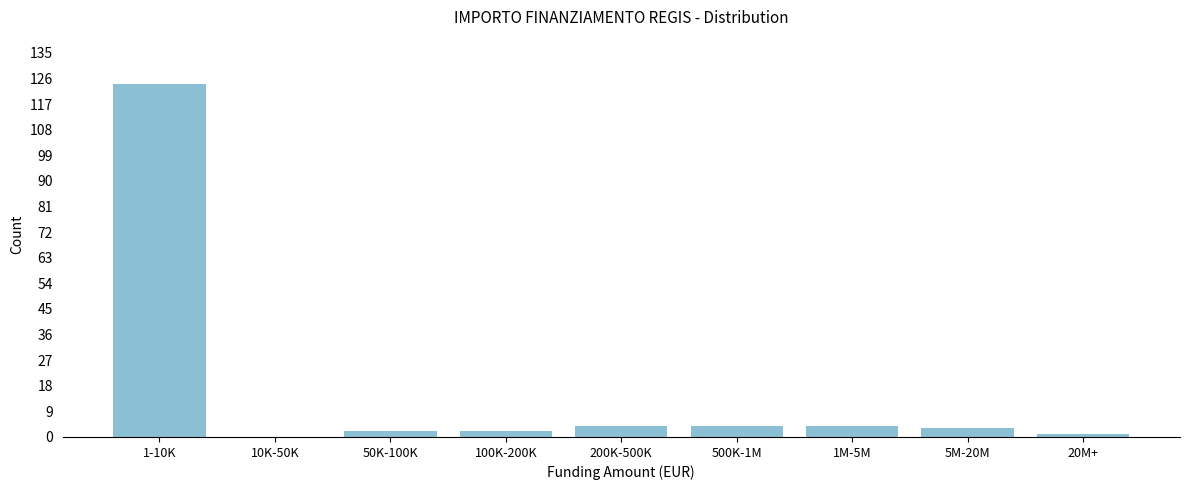

Reading right to left, transcribe all the data shown in this chart.

20M+=1	5M-20M=3	1M-5M=4	500K-1M=4	200K-500K=4	100K-200K=2	50K-100K=2	10K-50K=0	1-10K=124